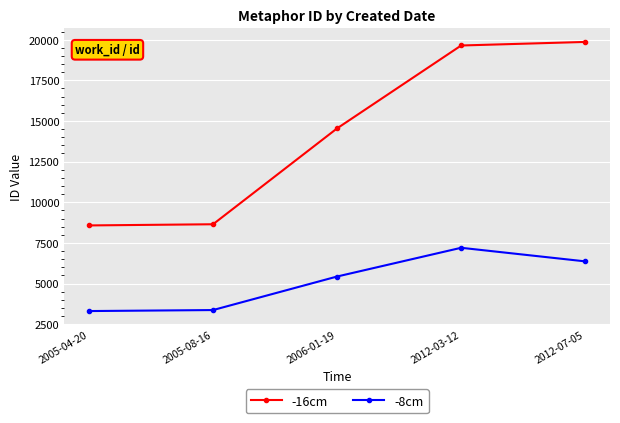

Is this an area chart (filled region under the line)?

No